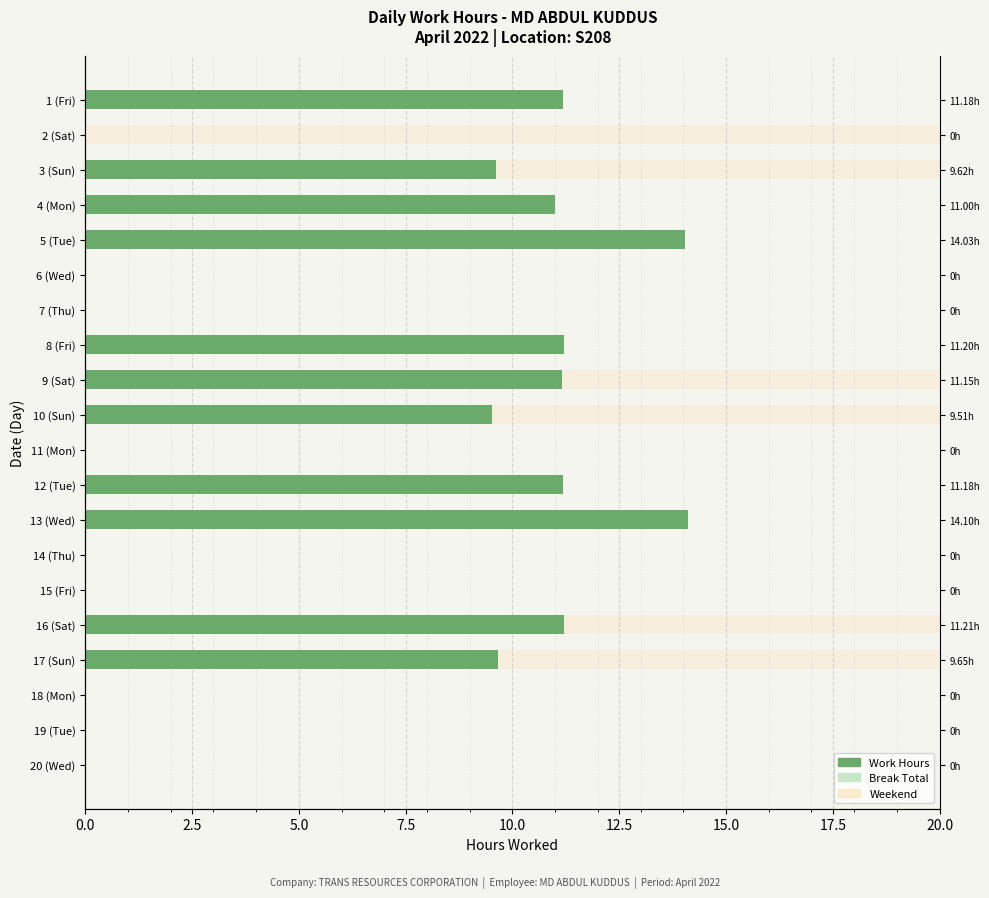

How many data points in Work Hours are less than 9?

9